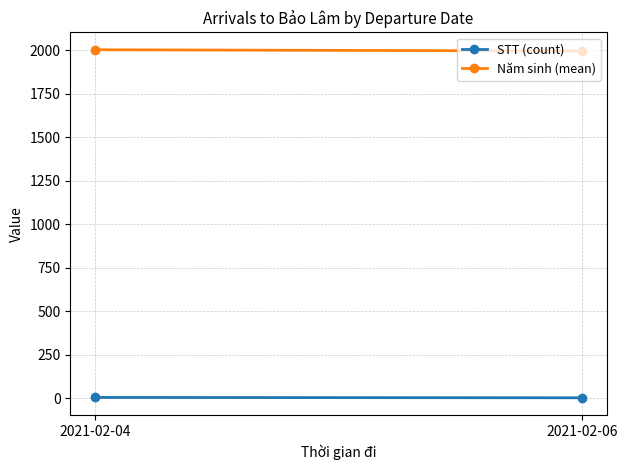

What is the sum of the Năm sinh (mean) values at 2021-02-06 and 2021-02-04?

4000.2